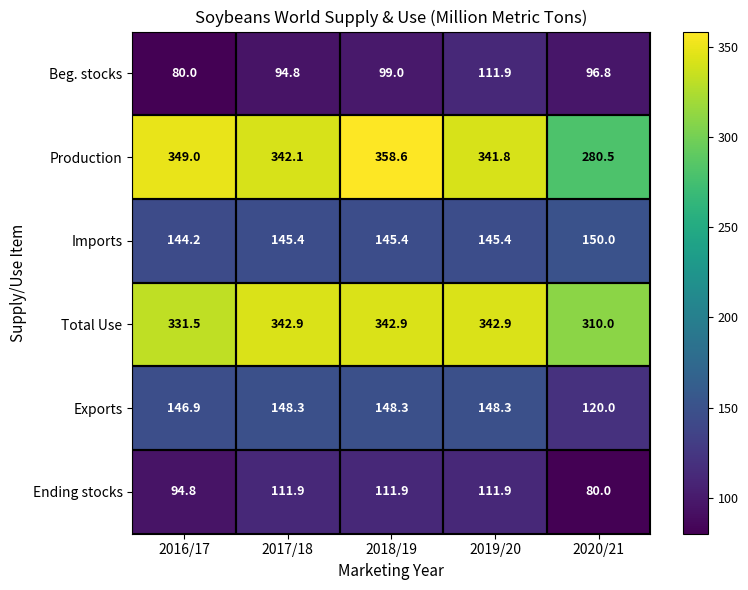

At which label does Total Use reach its minimum?

2020/21